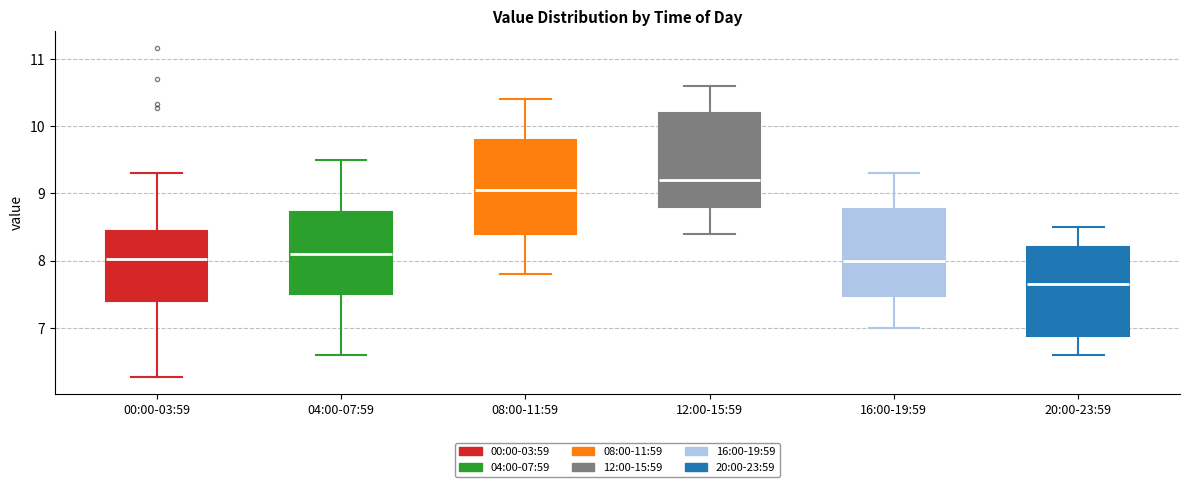

Where does the median line of the box for 00:00-03:59 sit on the y-axis? The values are not printed on the chart, so give them approximately, as read against the axis.

8.0